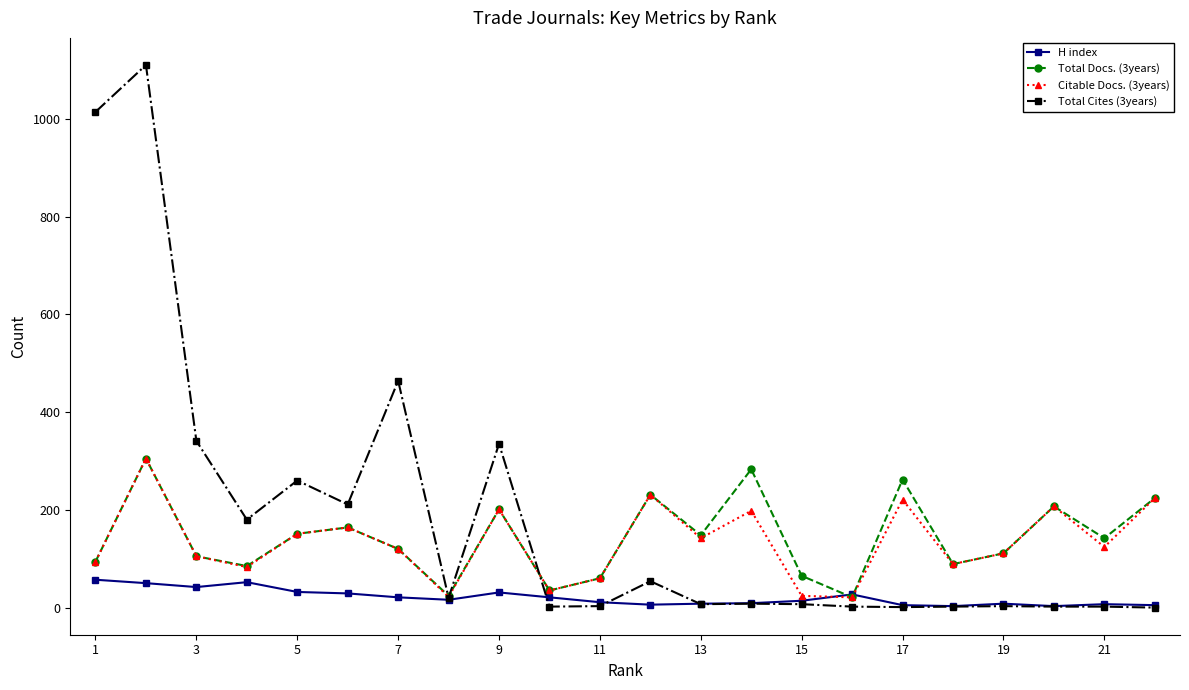

What is the maximum value for H index?

57